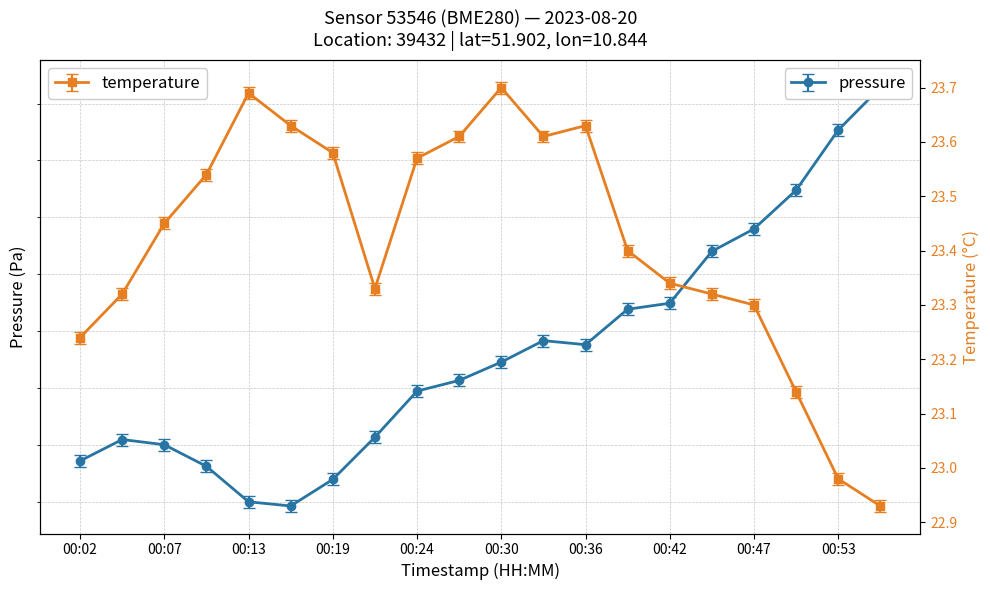

What is the difference between the highest and lowest values at 00:10?

100068.8